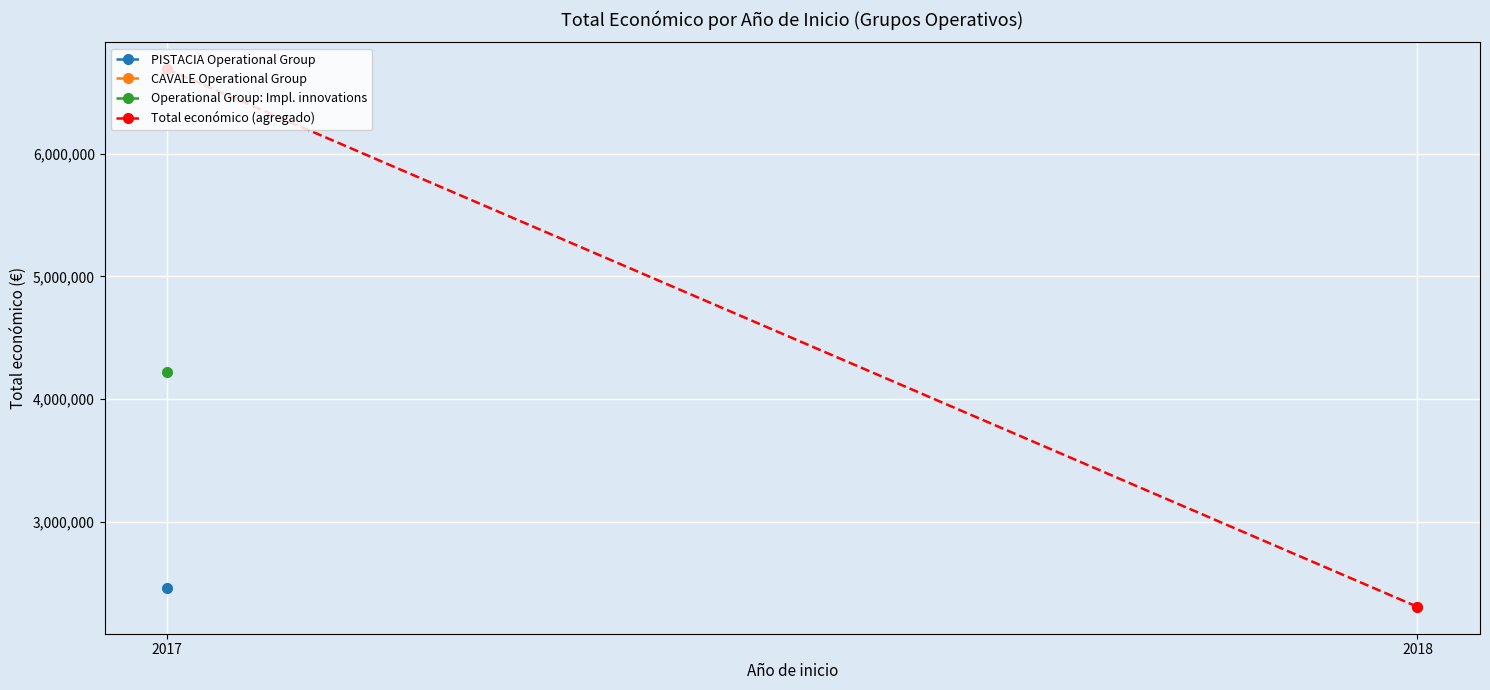

What is the sum of the values at 2017 and 2018?

8997023